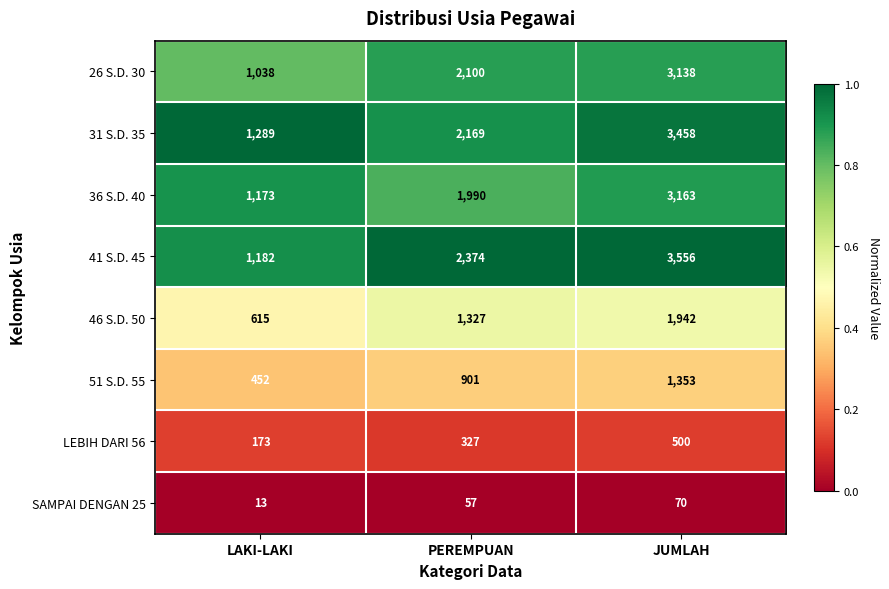

How many data points does each series have?

3